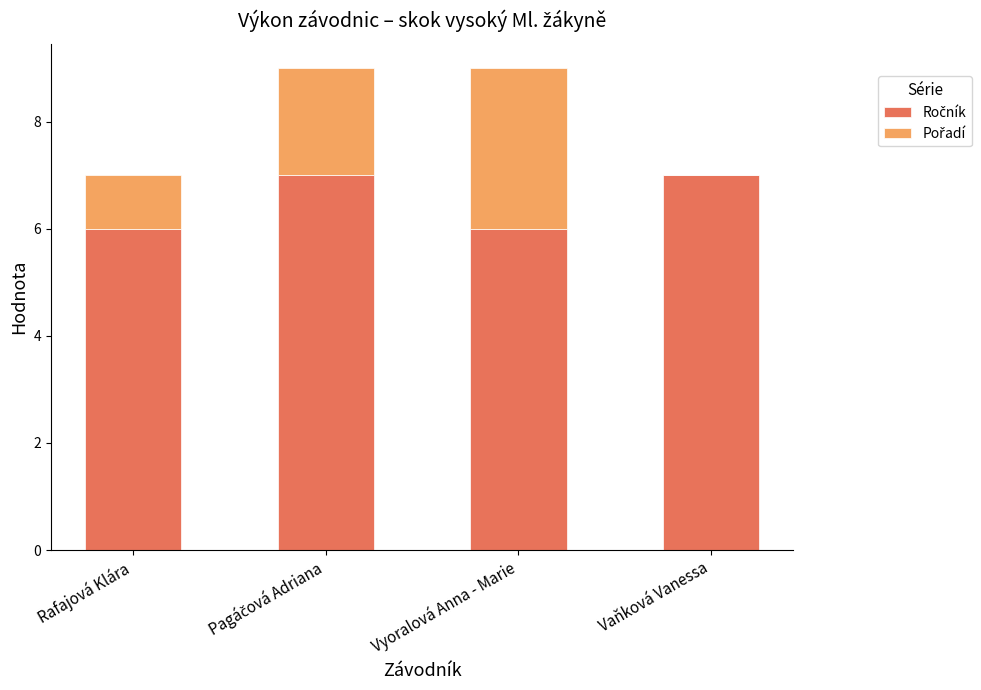

Does the chart contain stacked bars?

Yes